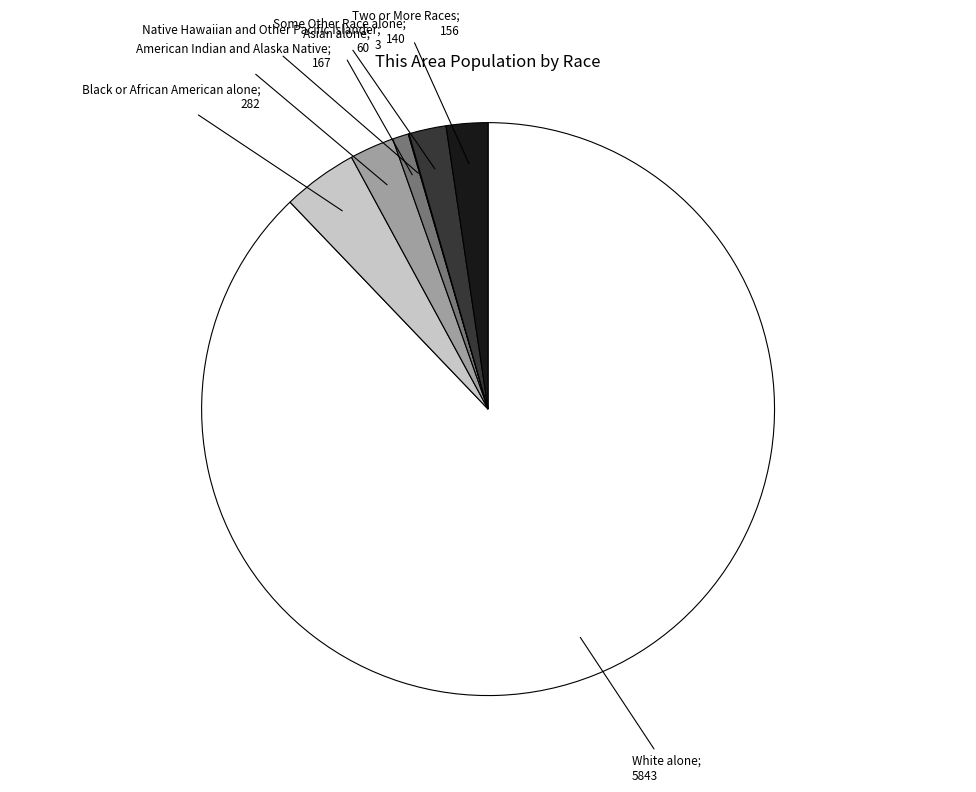

Is there a majority slice in this chart?

Yes